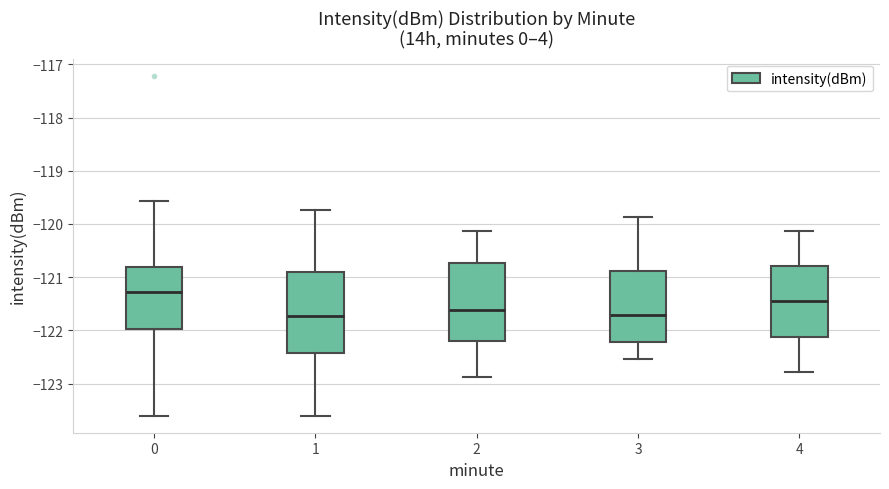

Reading left to right, read every box against the y-axis: the position of its median line, the range the box covers, and the ends of its whiskers. The values are not printed on the chart, so give them approximately, as read against the axis.

0: median -121.3, box -122.0 to -120.8, whiskers -123.6 to -119.6
1: median -121.7, box -122.4 to -120.9, whiskers -123.6 to -119.7
2: median -121.6, box -122.2 to -120.7, whiskers -122.9 to -120.1
3: median -121.7, box -122.2 to -120.9, whiskers -122.5 to -119.9
4: median -121.5, box -122.1 to -120.8, whiskers -122.8 to -120.1